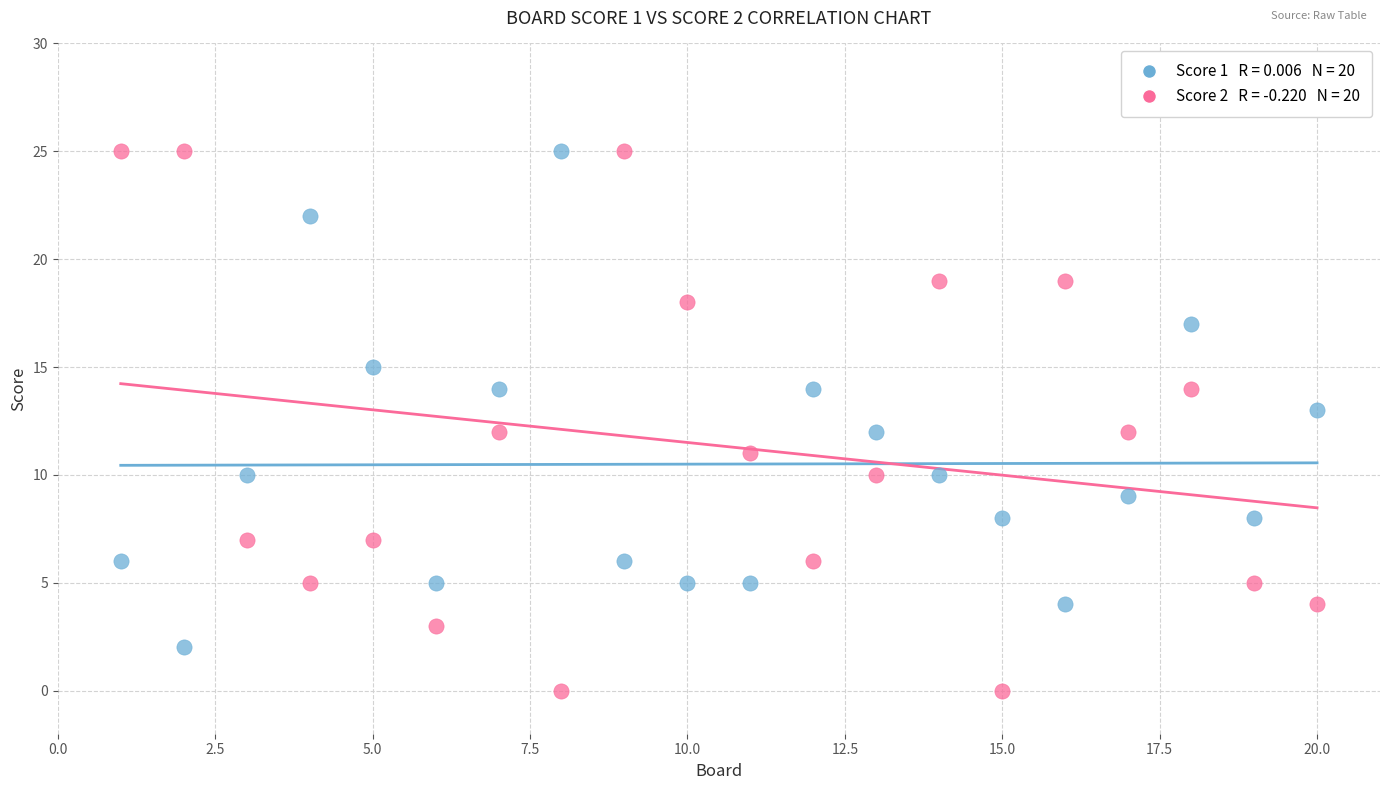

Across all data points, what is the range of Y values (max minus min)?

25